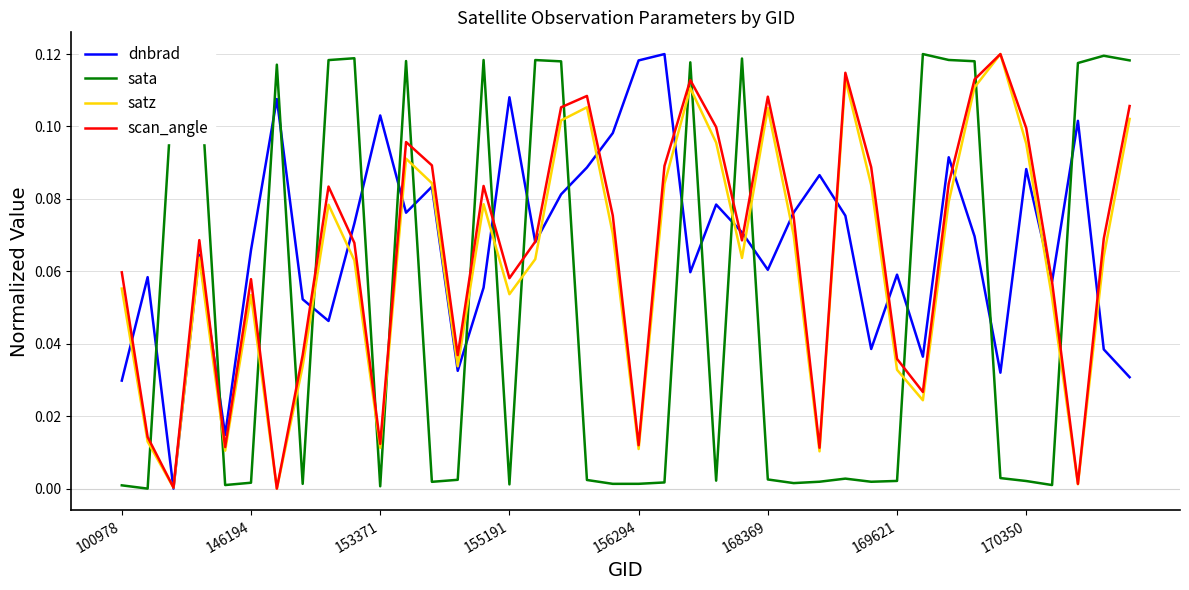

At how many categories does at least one series exceed 0?

40